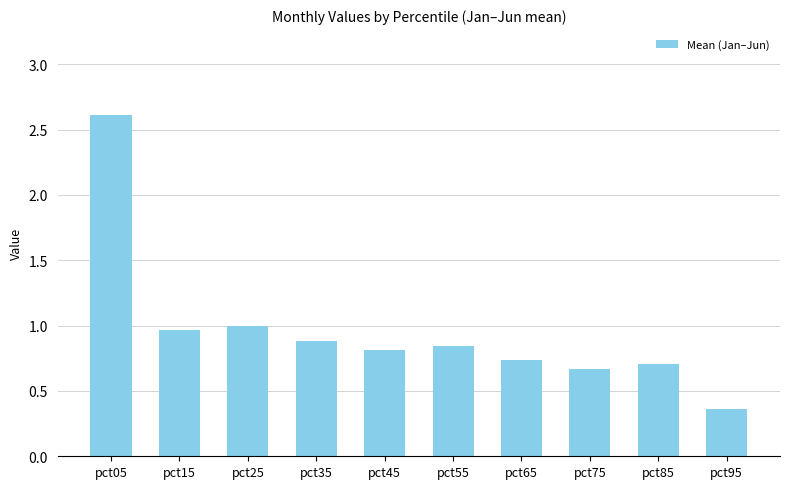

What is the difference between the maximum and minimum values?

2.3